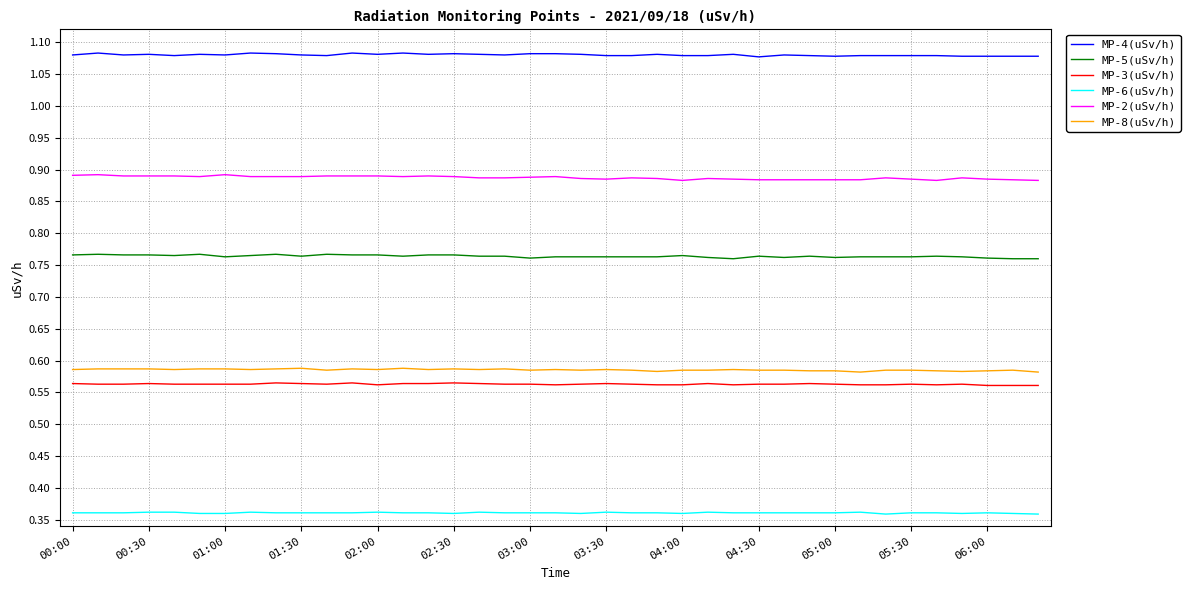

Does the chart have visible grid lines?

Yes